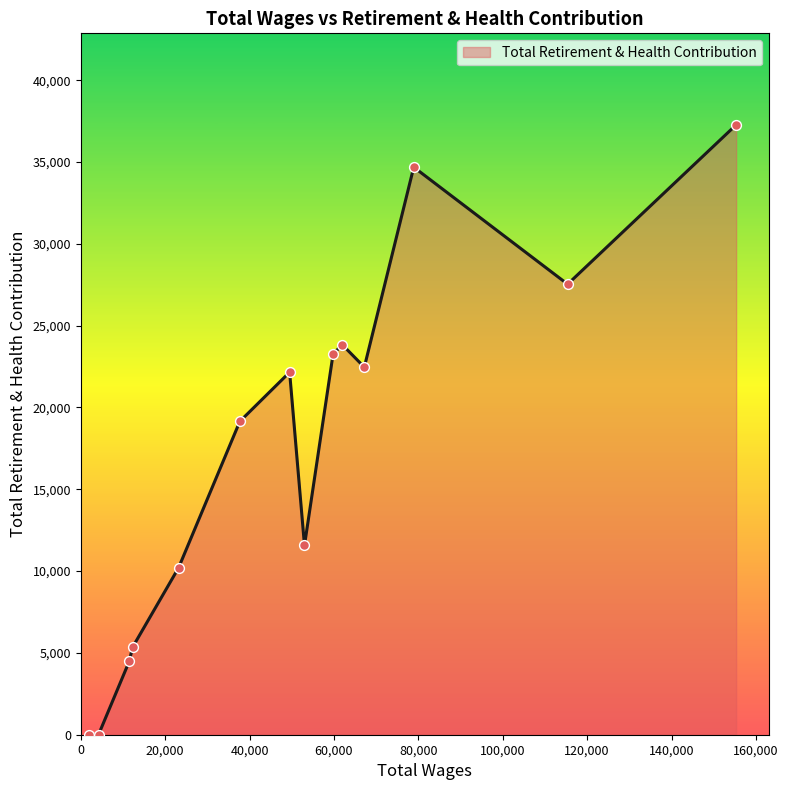

What is the maximum value shown in the chart?

37270